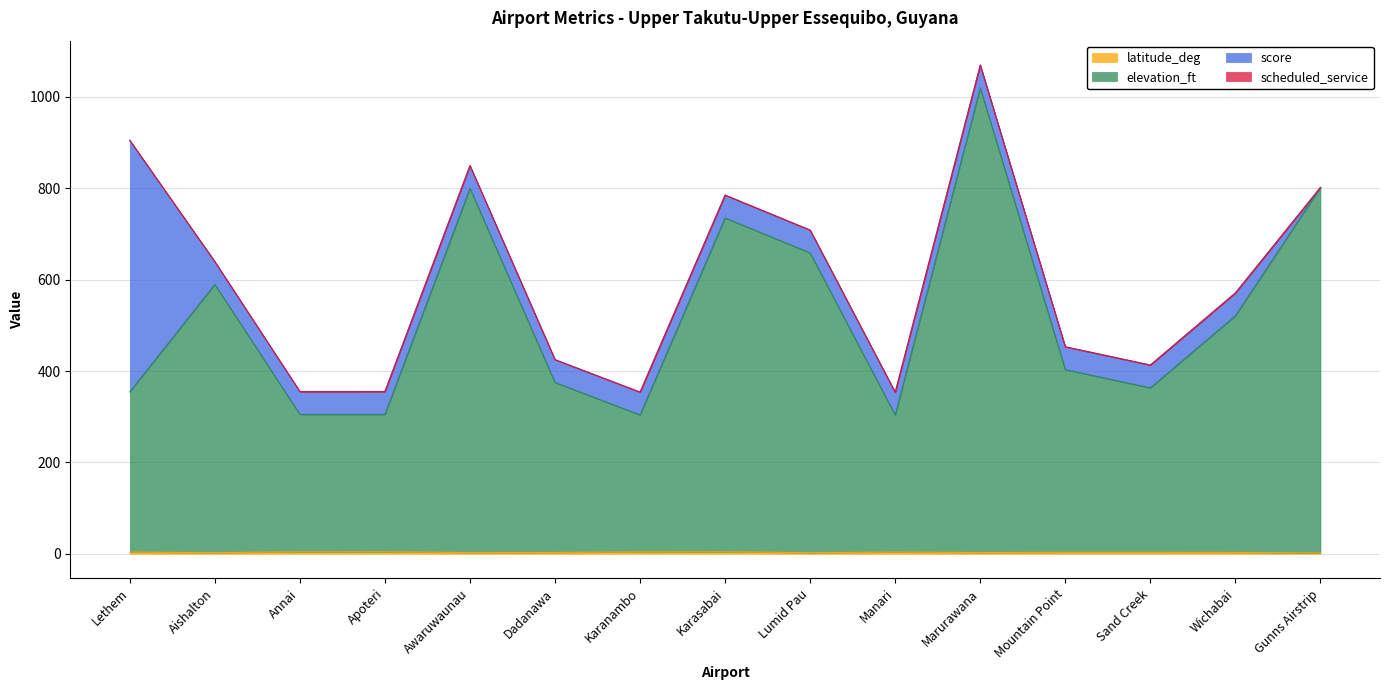

Read the latitude_deg value at Gunns Airstrip.

1.8